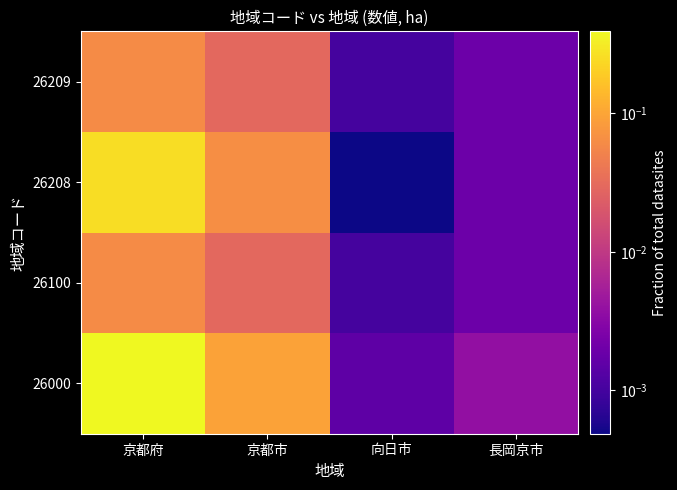

Reading right to left, transcribe all the data shown in this chart.

26000: 長岡京市=0.0	向日市=0.0	京都市=0.1	京都府=0.4
26100: 長岡京市=0.0	向日市=0.0	京都市=0.0	京都府=0.1
26208: 長岡京市=0.0	向日市=0.0	京都市=0.1	京都府=0.3
26209: 長岡京市=0.0	向日市=0.0	京都市=0.0	京都府=0.1